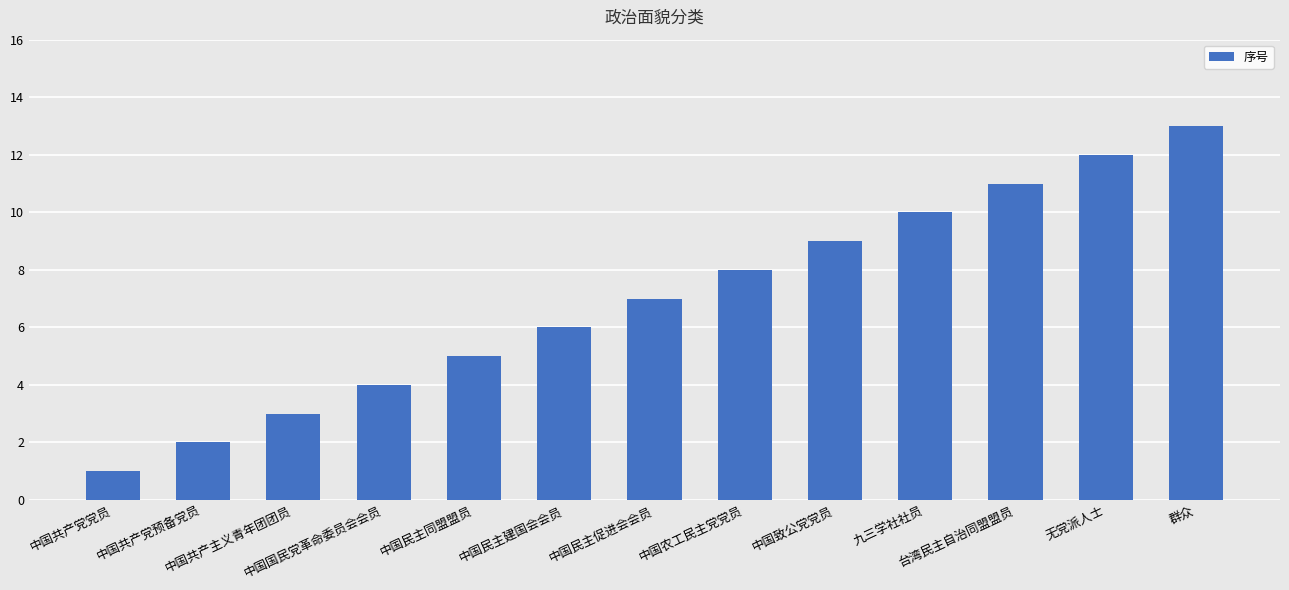

What is the sum of all values?

91